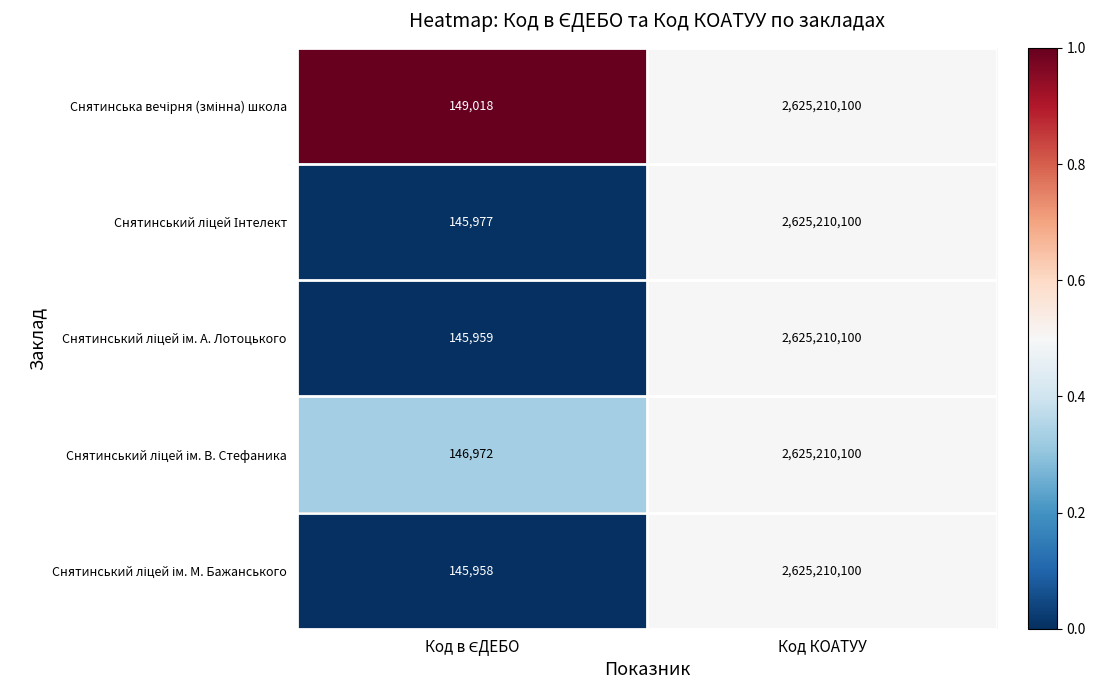

At which category is the sum across all series the highest?

Код КОАТУУ